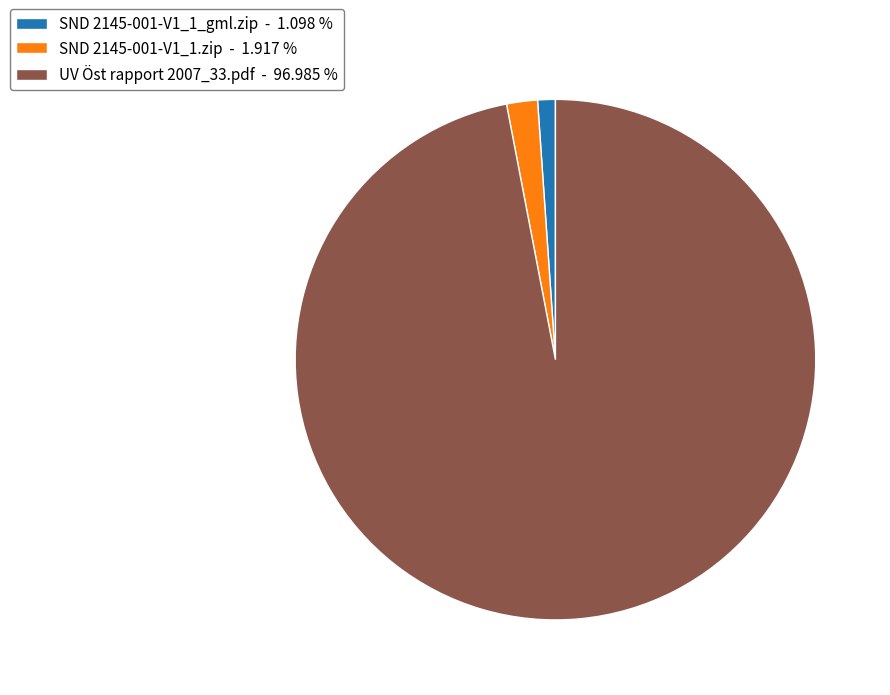

Combined, do SND 2145-001-V1_1_gml.zip - 1.098 % and UV Öst rapport 2007_33.pdf - 96.985 % account for over 50%?

Yes